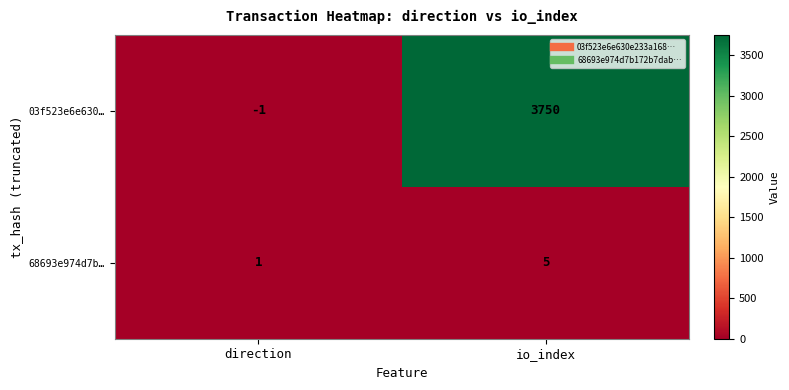

What value does the 68693e974d7b… series have at io_index?

5